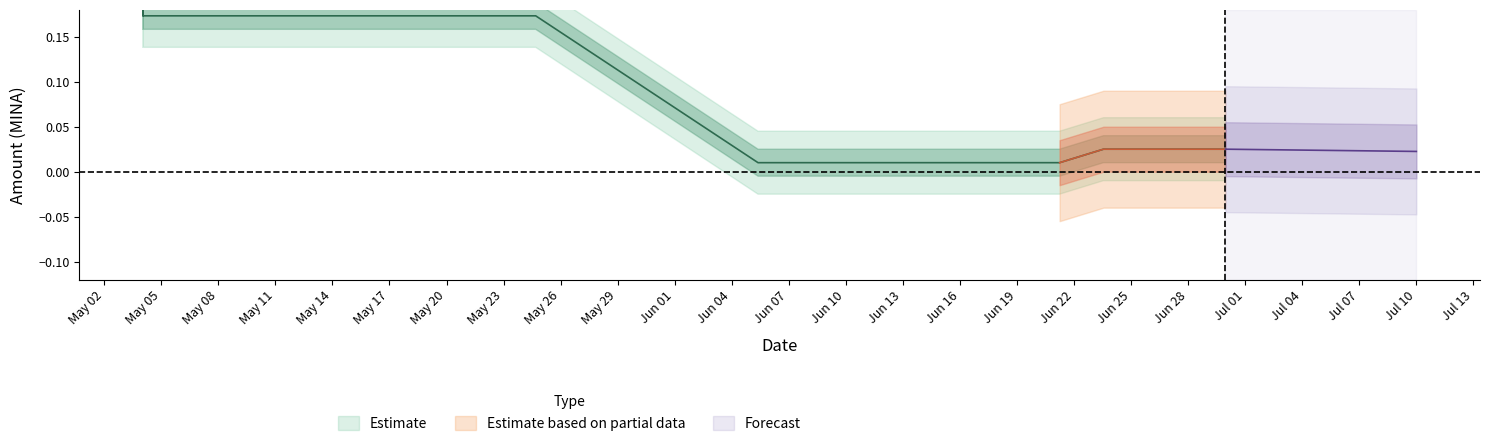

The value at 2024-06-29 23:09 is 0.0. True or false?

False